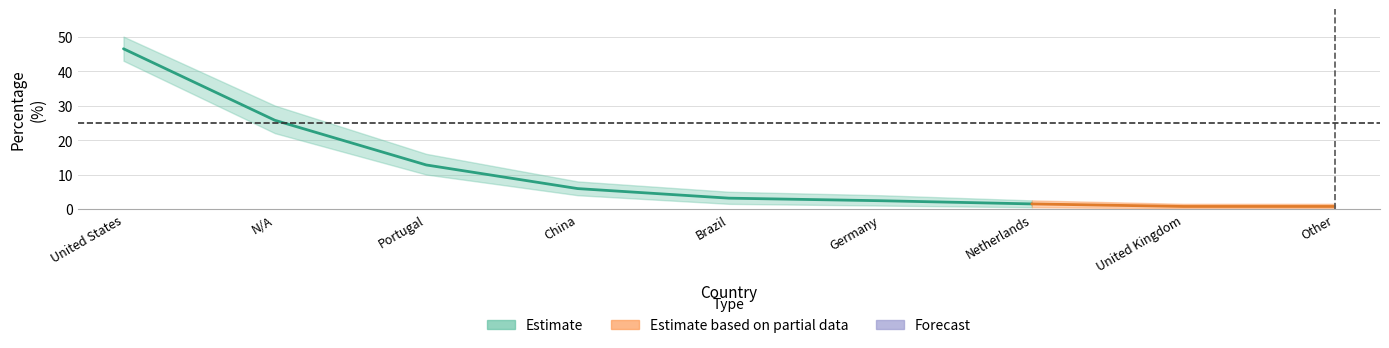

Reading left to right, extract all data points from this chart.

Estimate: 46.5	25.7	12.8	5.9	3.1	2.4	1.5	0.7	0.7
Estimate upper: 50.0	30.0	16.0	8.0	5.0	4.0	2.5	1.5	1.5
Estimate lower: 43.0	22.0	10.0	4.0	1.5	1.0	0.5	0.2	0.2